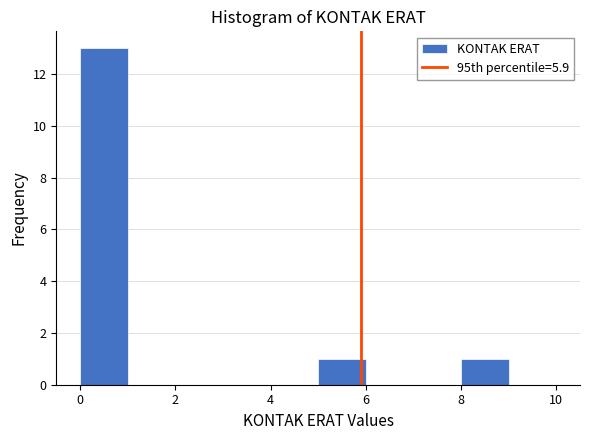

Over which range of the x-axis is the bar tallest?

0 to 1